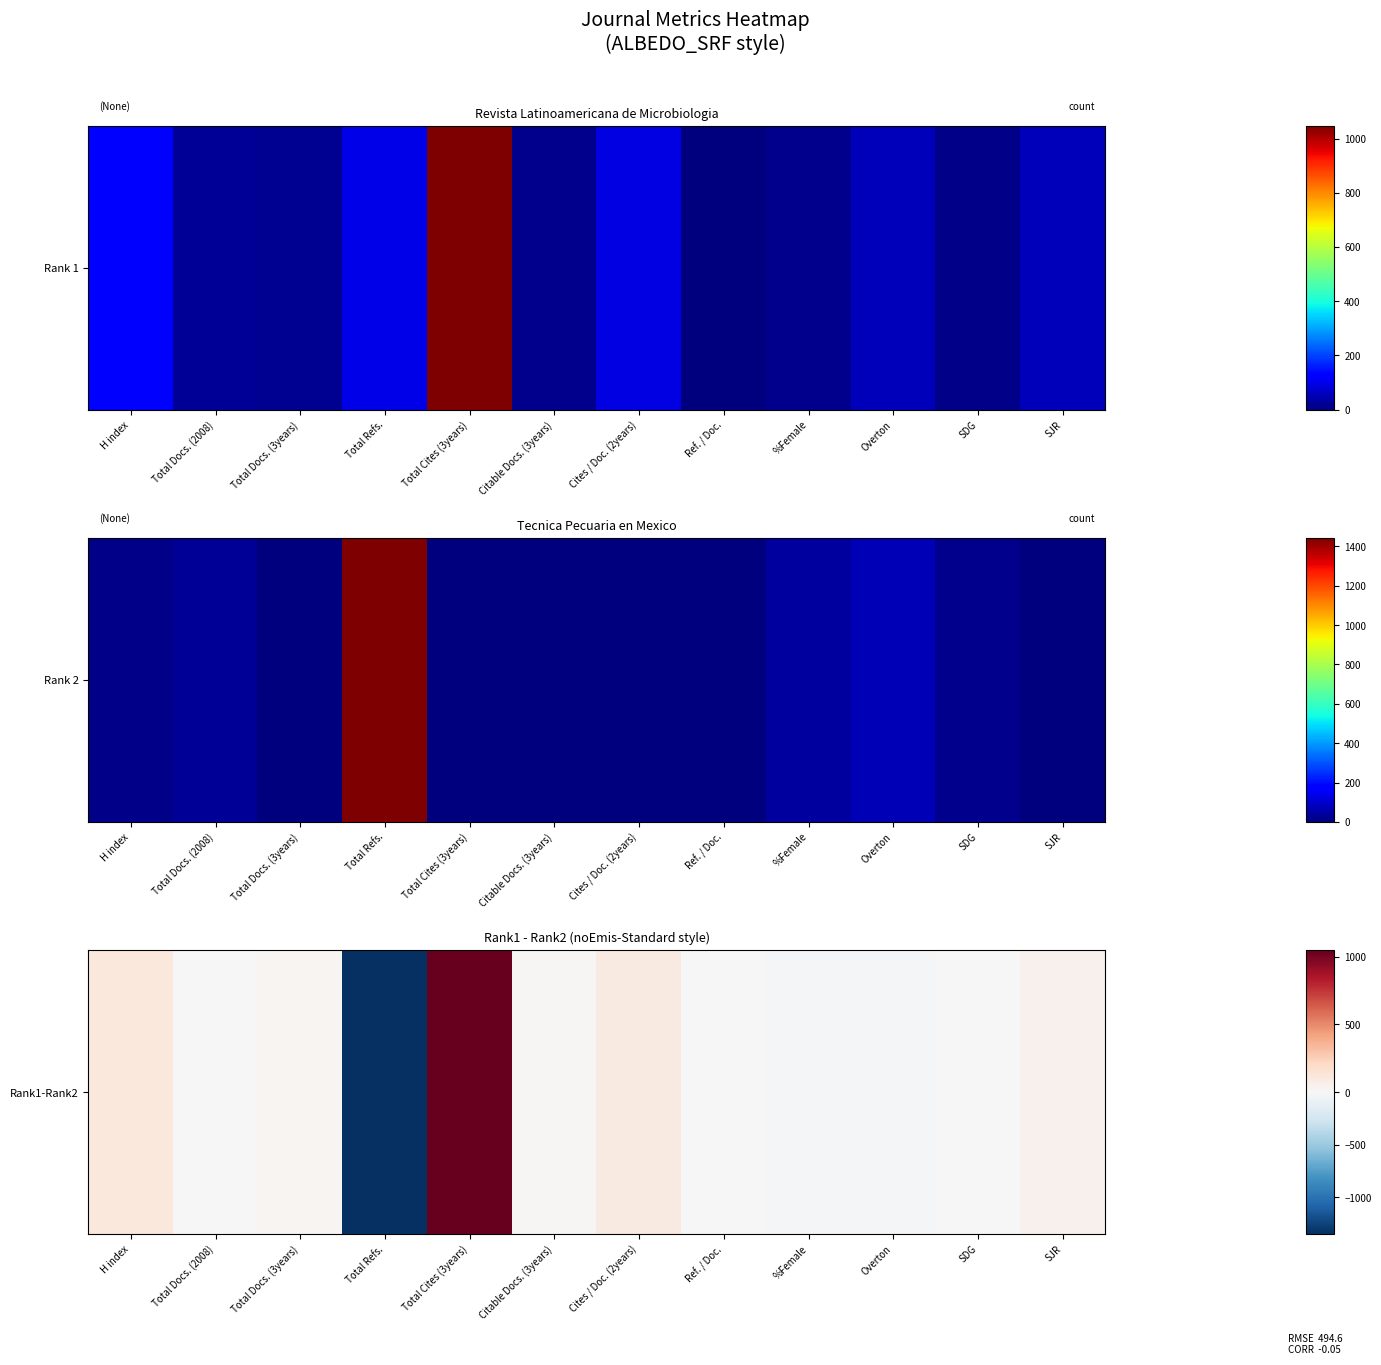

How many positive values are there?

6